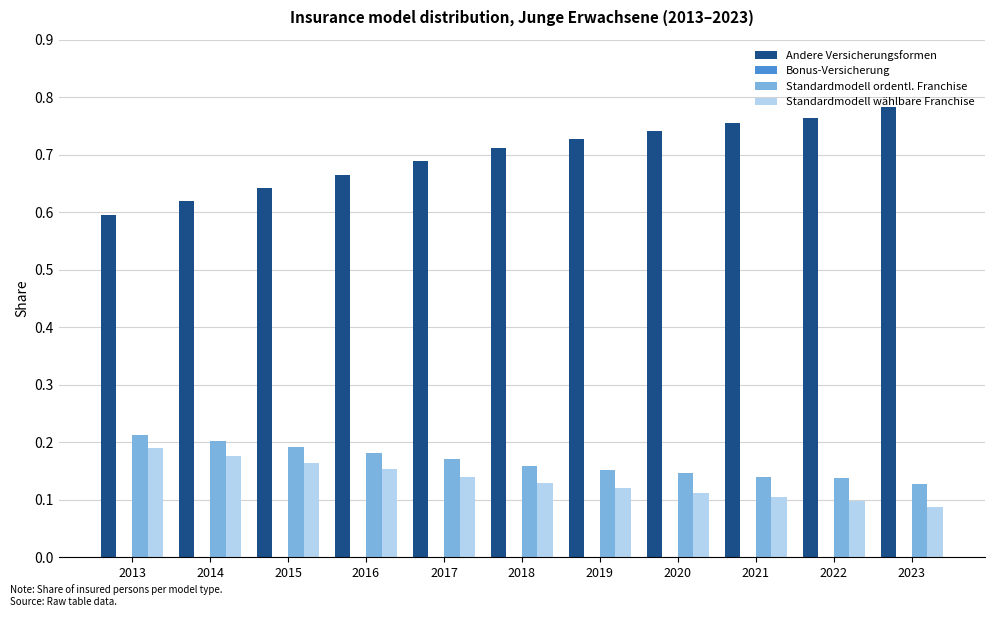

The value of Andere Versicherungsformen at 2016 is 1.0. True or false?

False